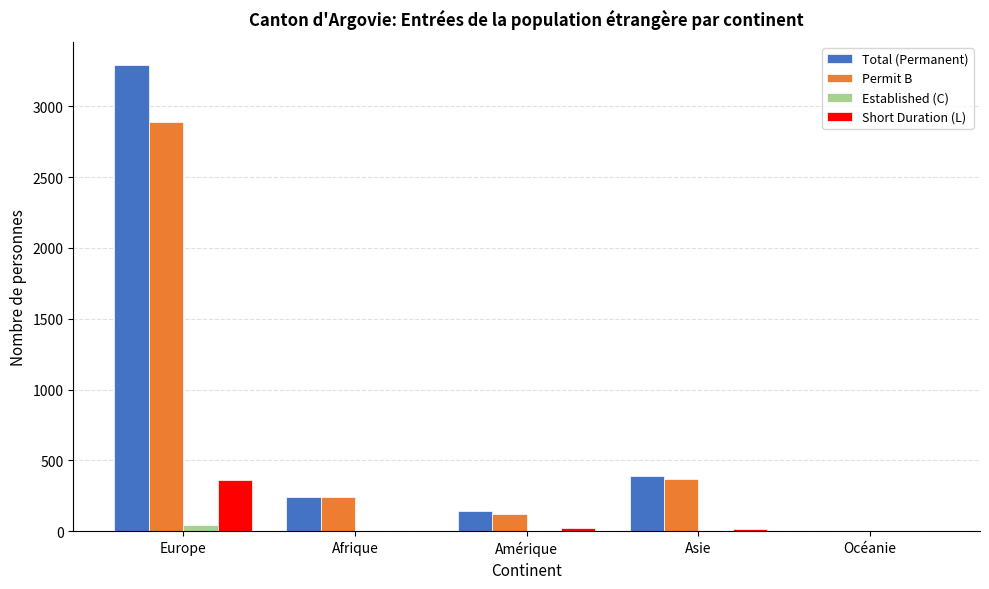

At which category is the sum across all series the highest?

Europe